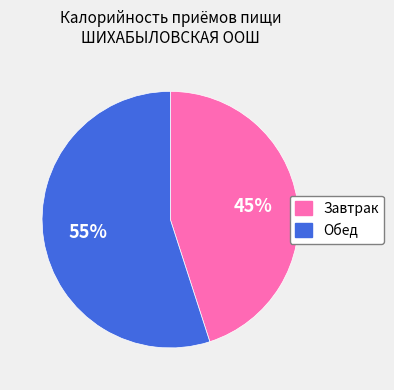

Is there any slice that represents more than half of the pie?

Yes